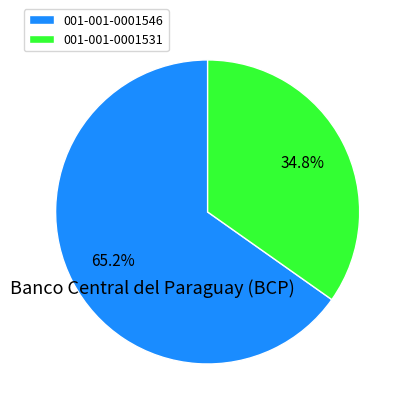

Which category accounts for the majority?

001-001-0001546